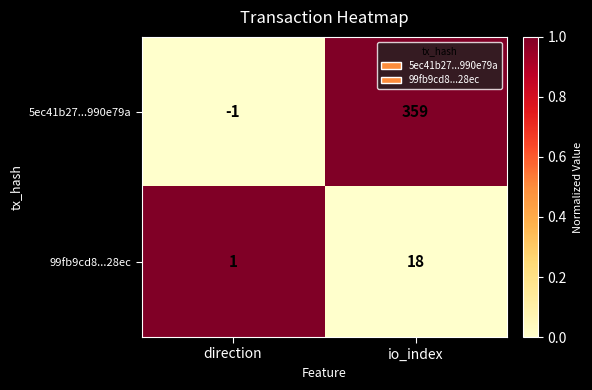

Which category has the lowest value across all series?

direction